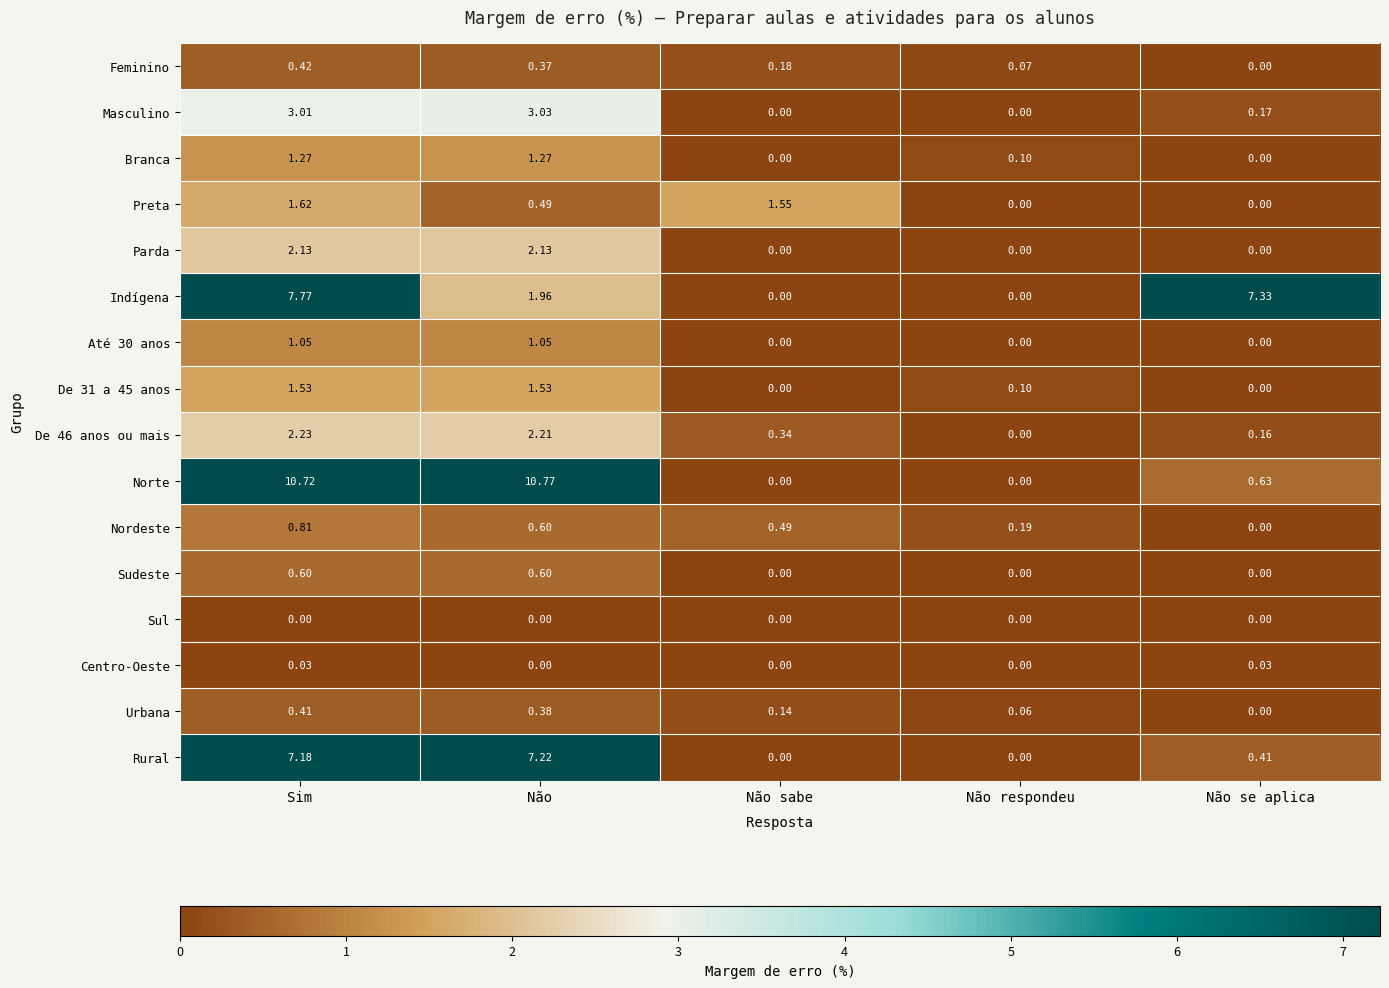

Between Sim and Não se aplica, which series saw the biggest shift?

Norte